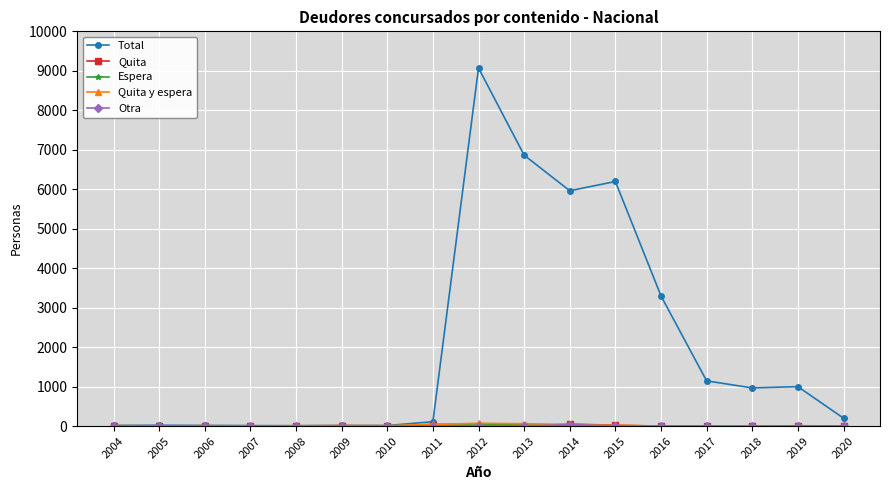

At how many categories does at least one series exceed 8280?

1